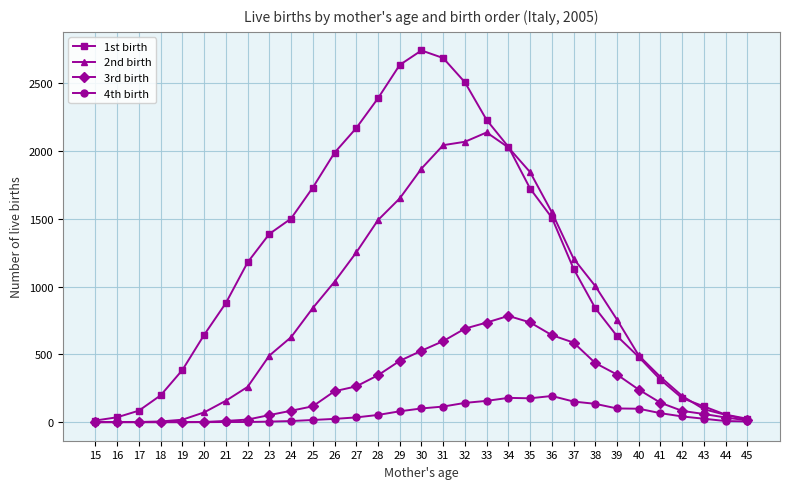

How many data points in 2nd birth are less than 627?

15